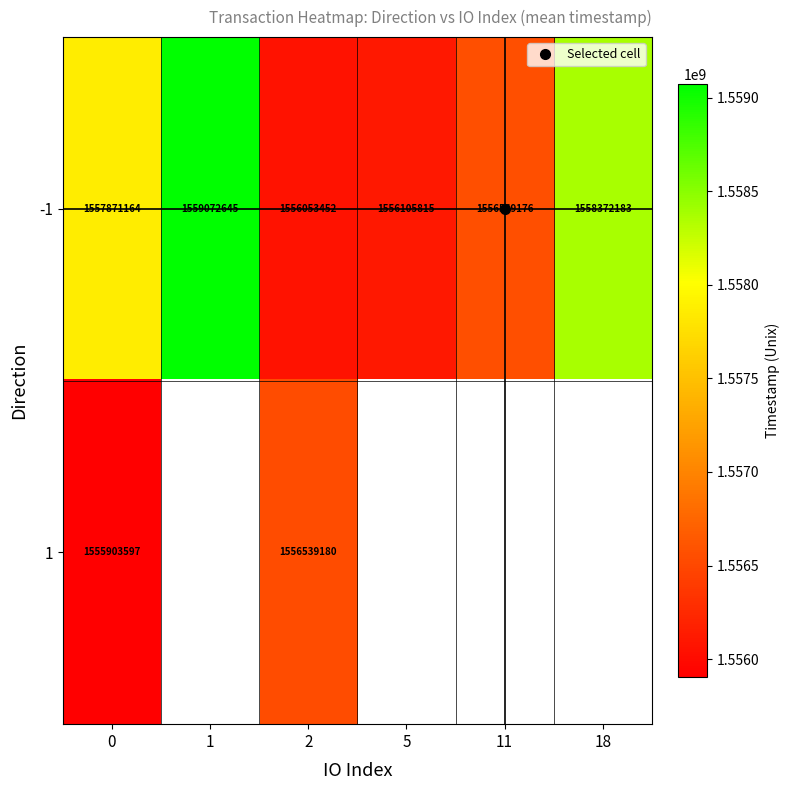

Is the value of -1 at 0 greater than the value of 1 at 5?

No